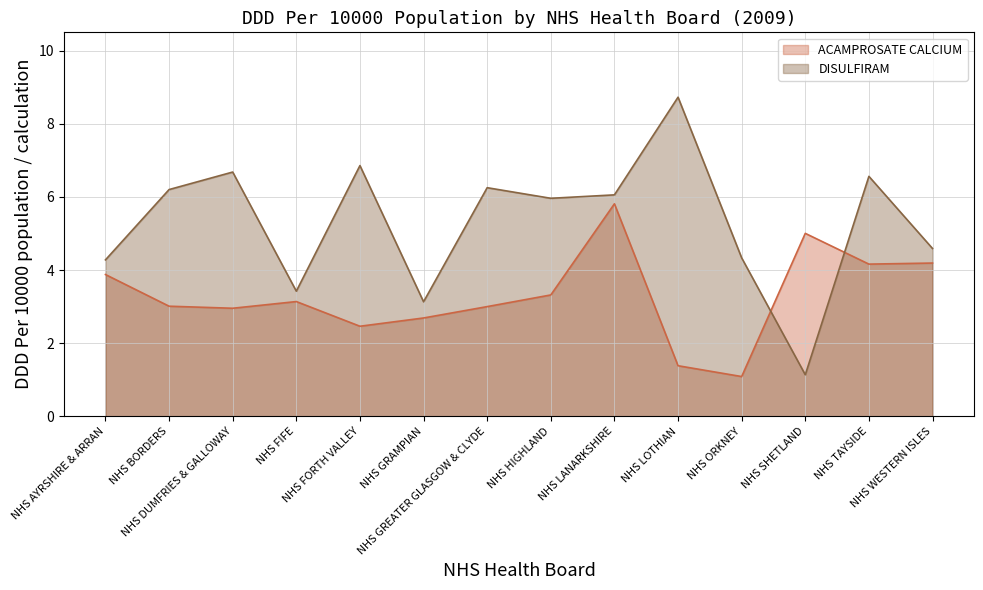

What is the difference between the second highest and second lowest values in the DISULFIRAM series?

3.7